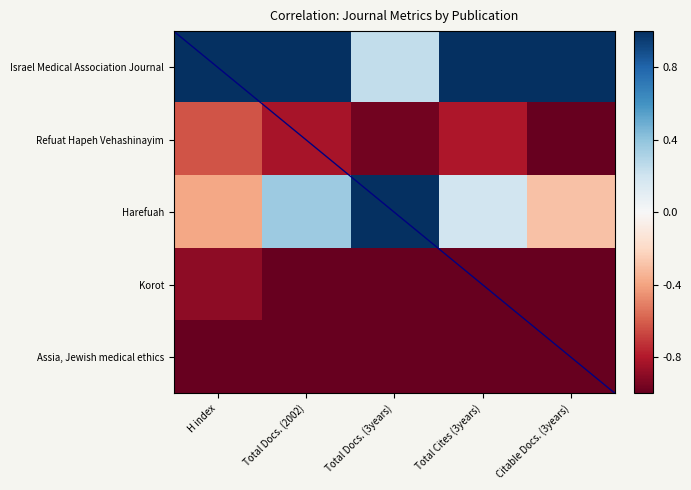

How many values in the Harefuah series exceed 0?

3